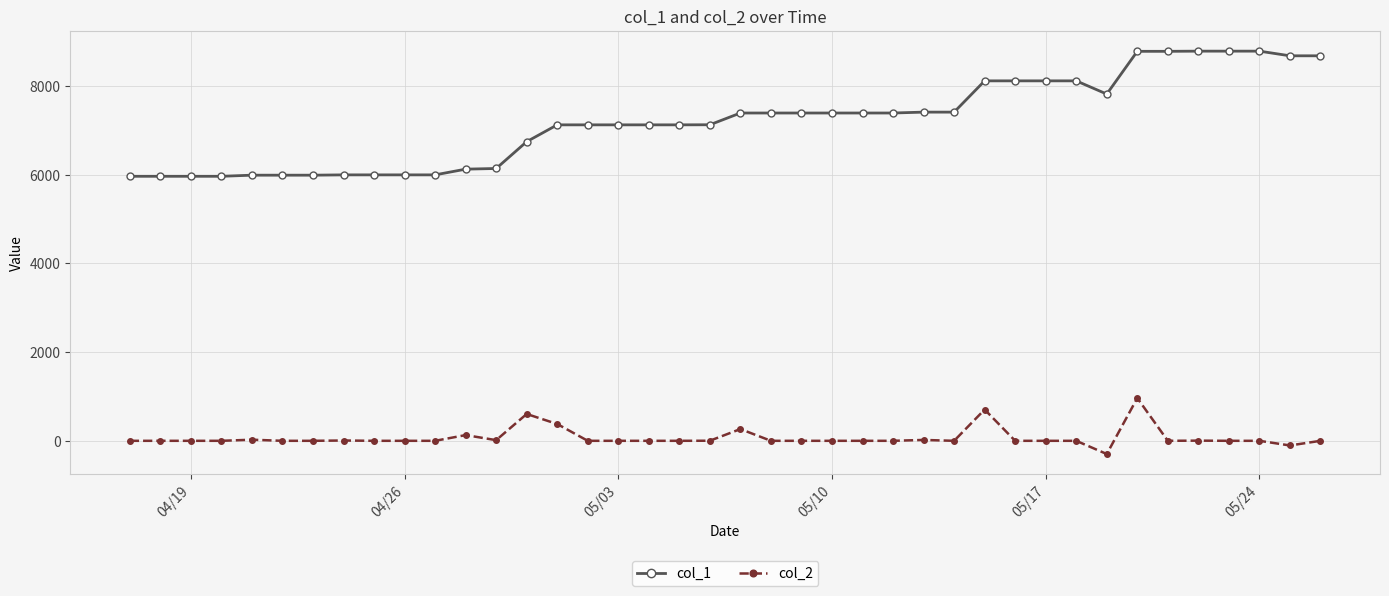

True or false: col_2 has more than 0 points higher than both neighbors.

True